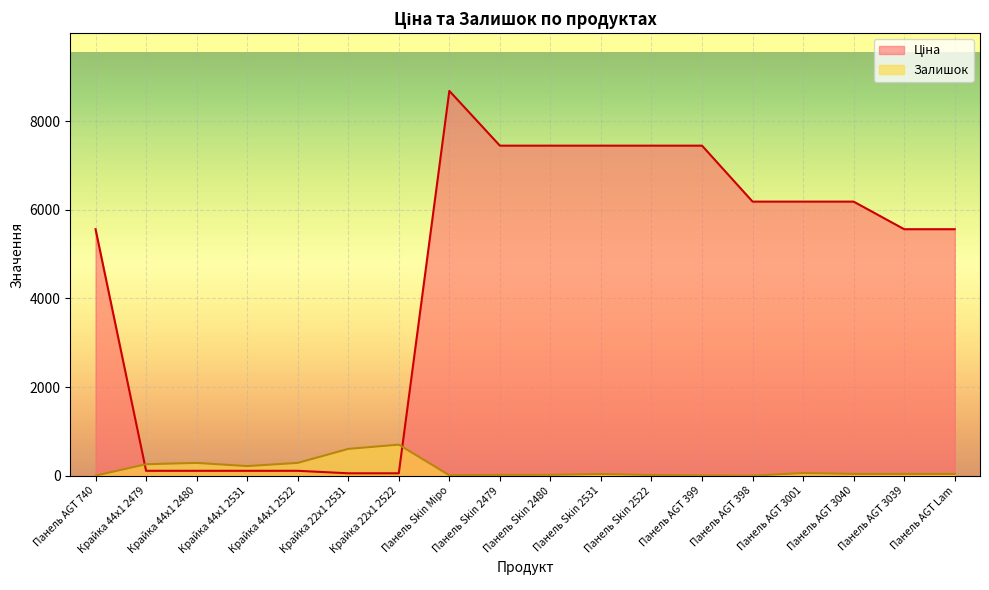

What is the greatest value displayed?

8679.5